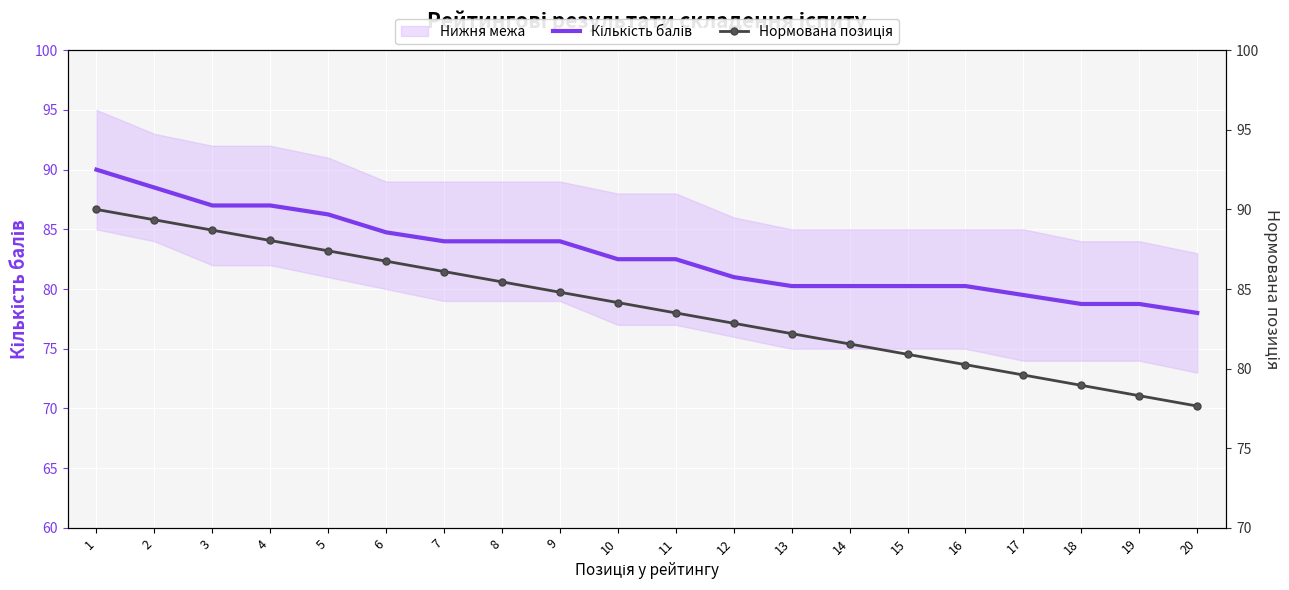

Which series has the widest spread of values?

Нормована позиція